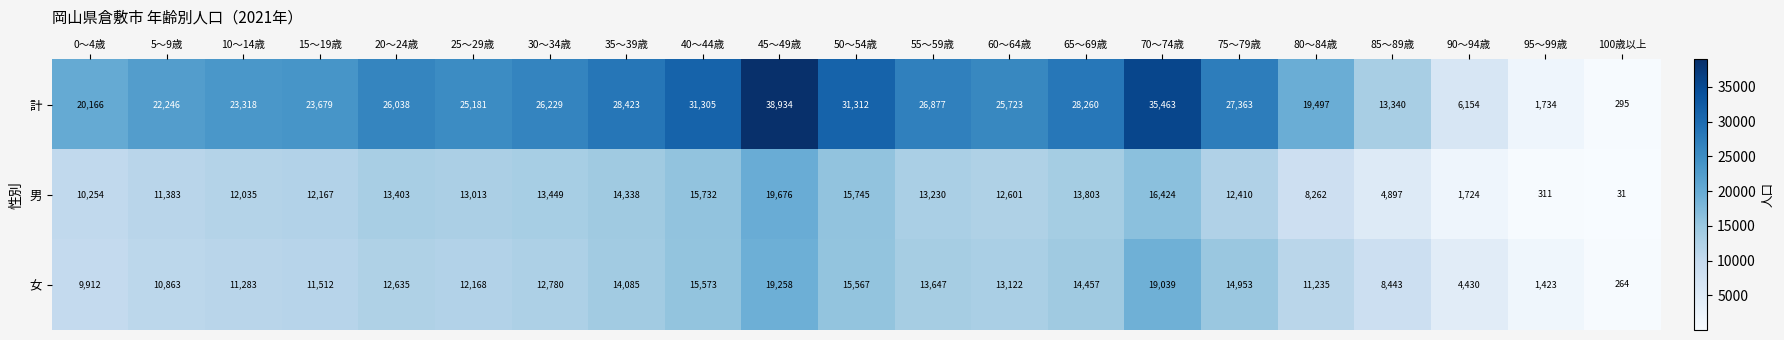

How many categories are shown in the chart?

21